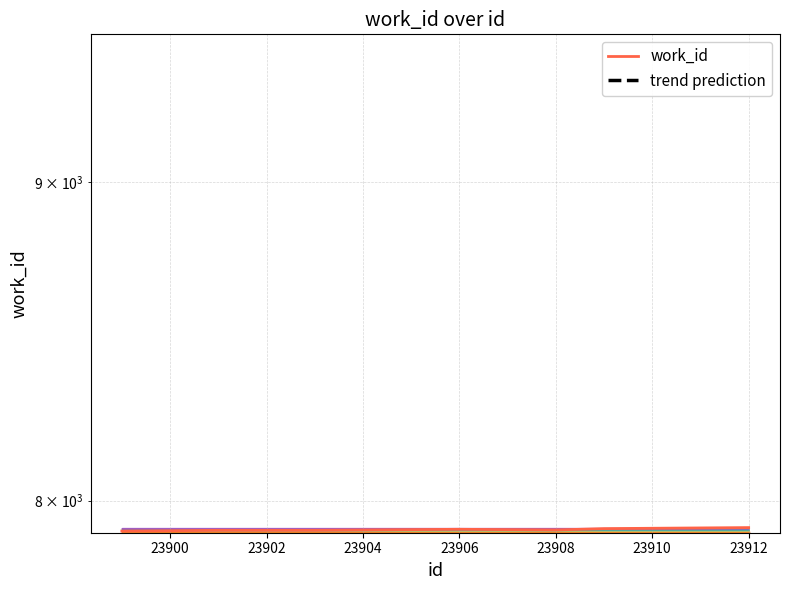

Rank the categories by value from highest to lowest.

23912, 23911, 23909, 23906, 23908, 23901, 23902, 23903, 23900, 23899